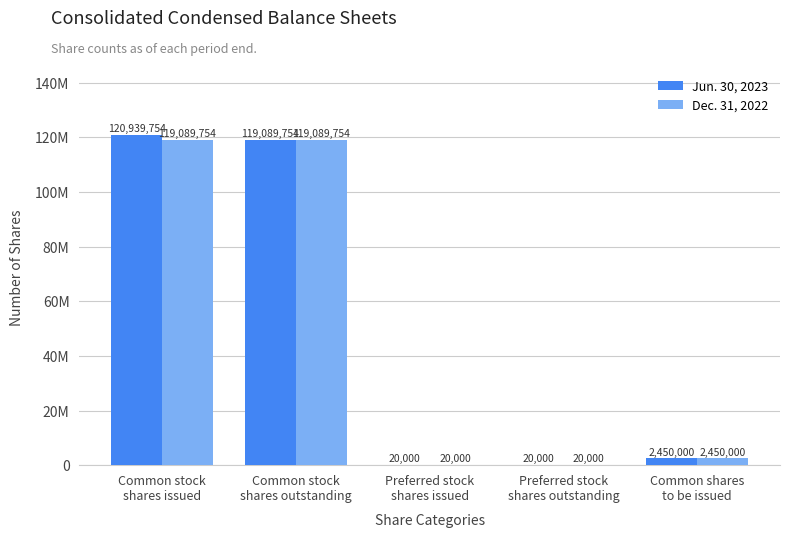

Are the bars grouped side by side (vs. stacked)?

Yes